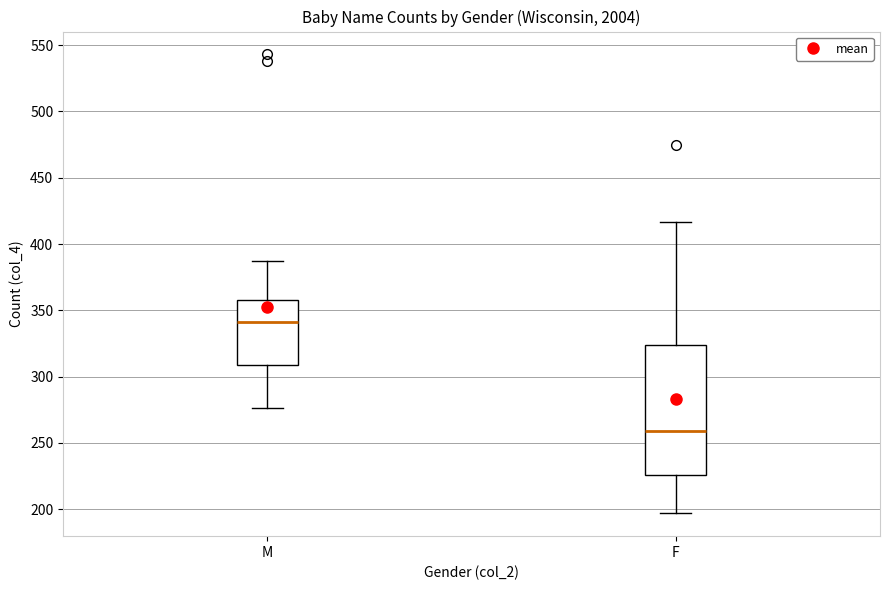

Which box has the highest median line?

M